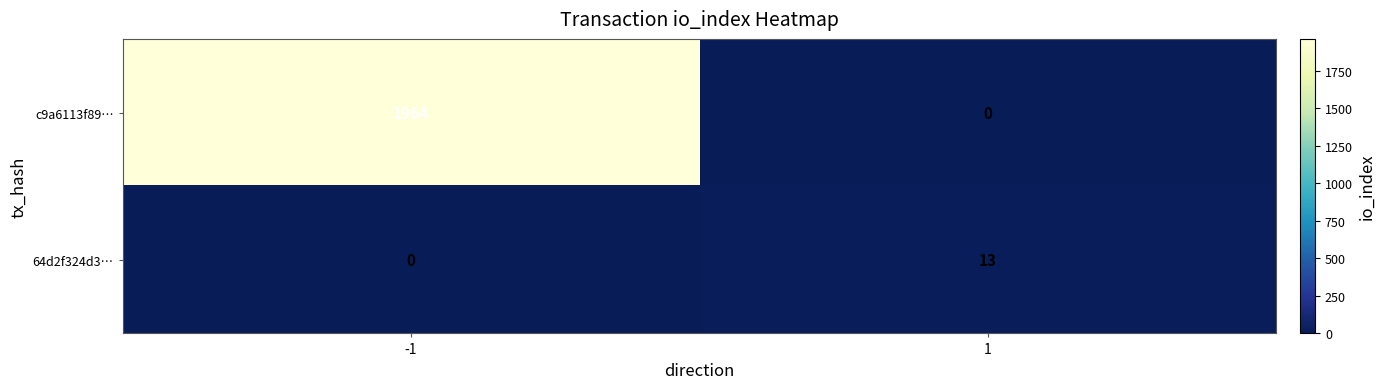

Between -1 and 1, which series saw the biggest shift?

c9a6113f89…